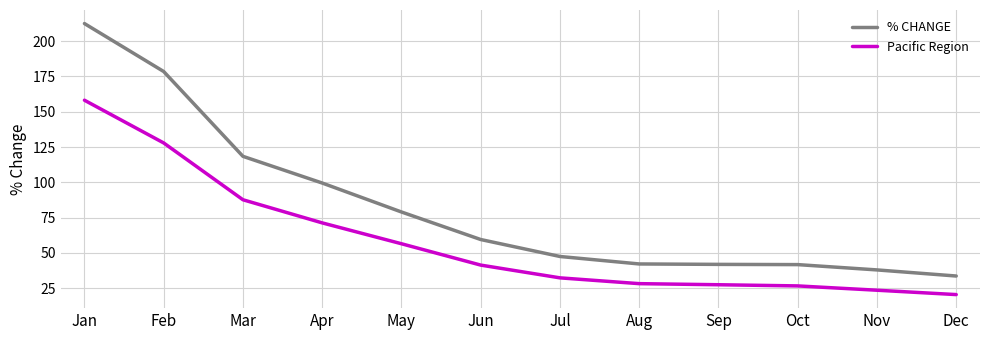

Rank the series by their average value, from highest to lowest.

% CHANGE, Pacific Region